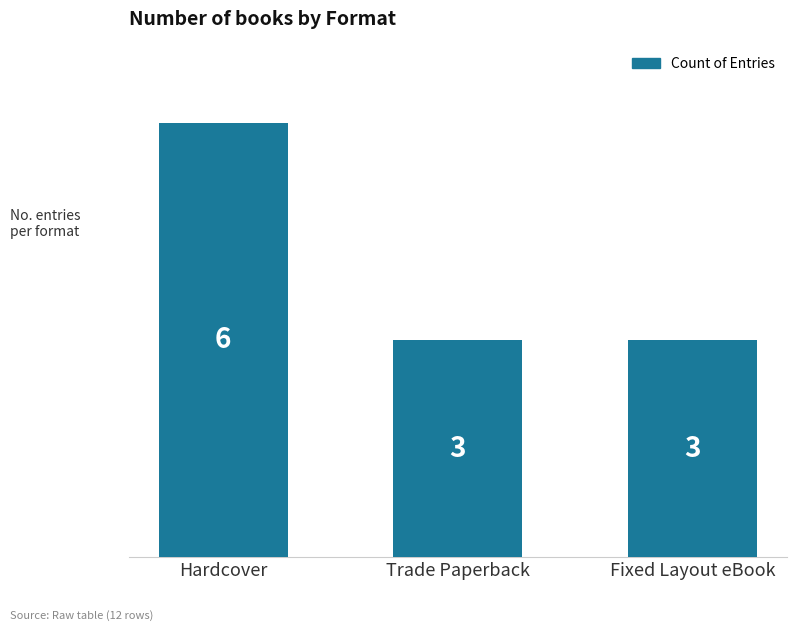

What is the smallest value displayed?

3